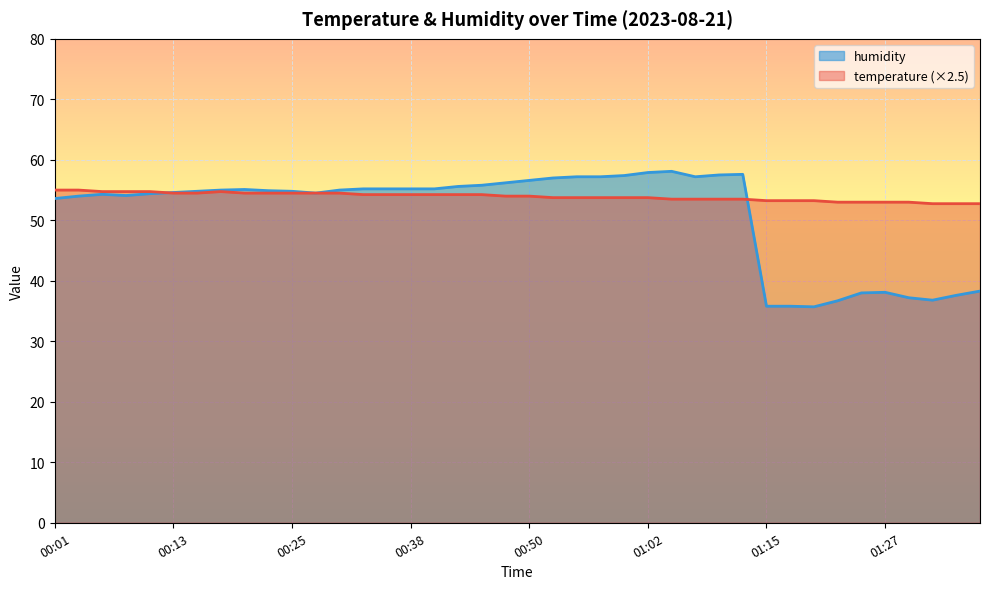

Which series changed the most between 01:07 and 01:22?

humidity